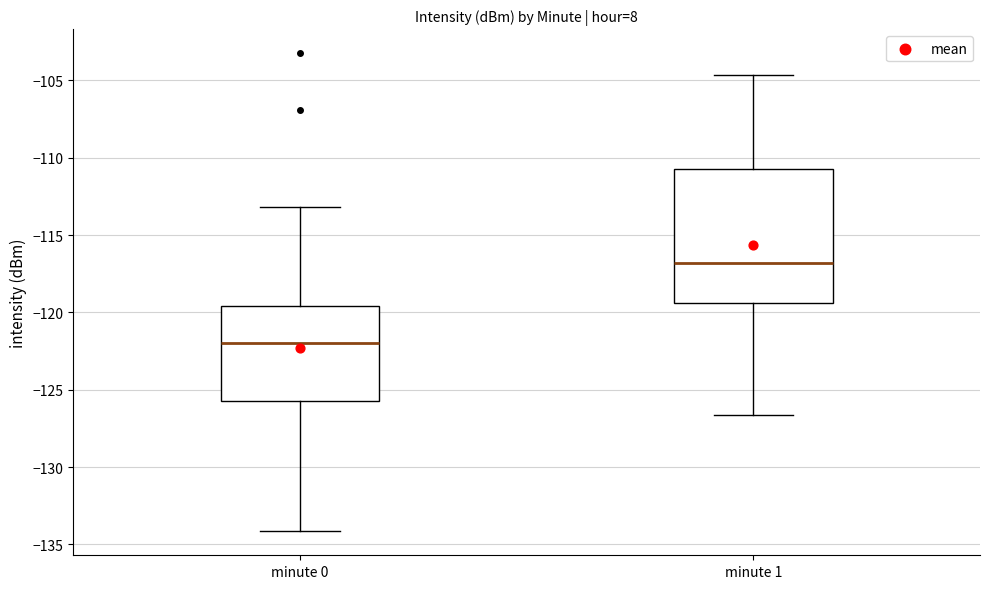

Which box has the lowest median line?

minute 0